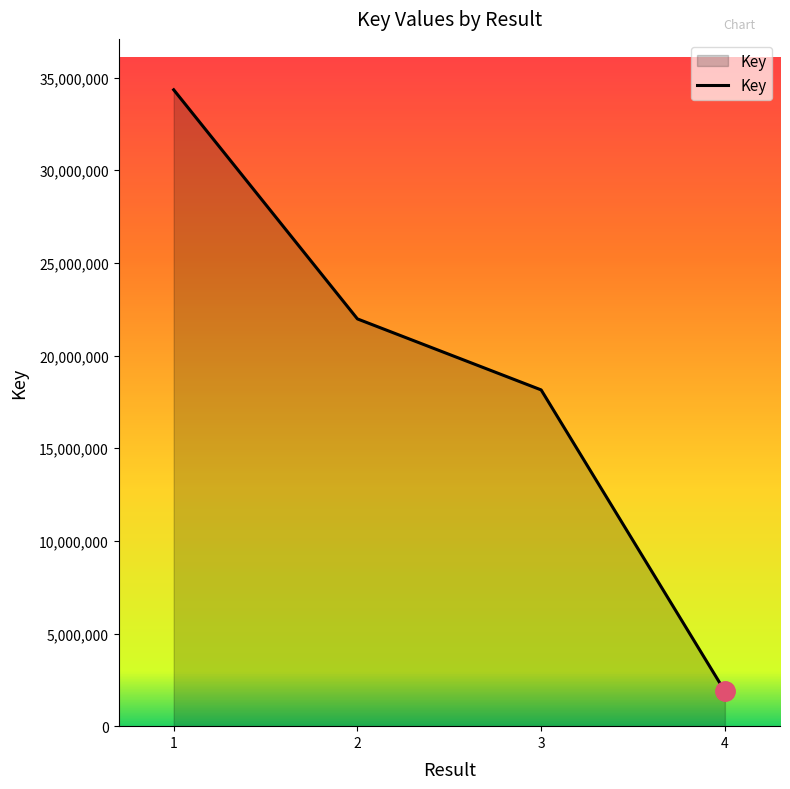

True or false: the data shows 608873 at 4.

False